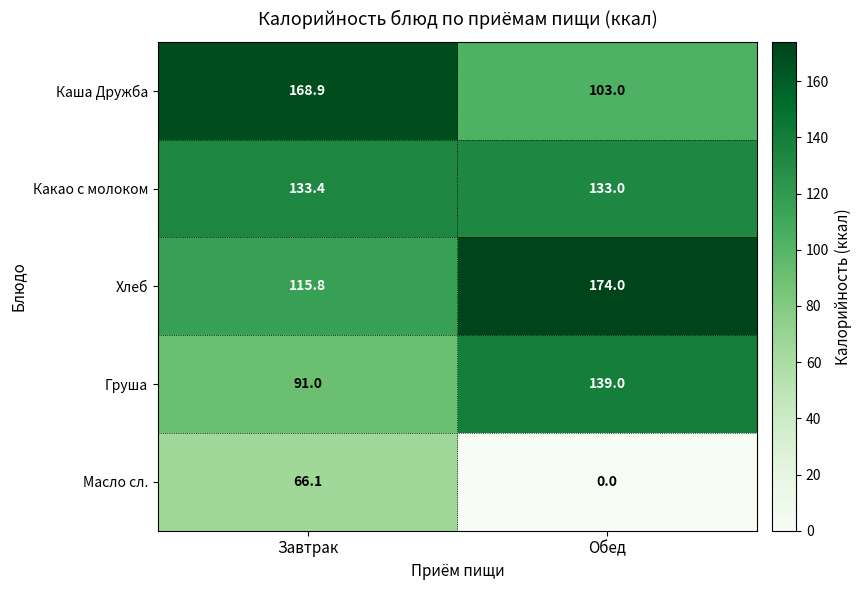

How many data points does each series have?

2